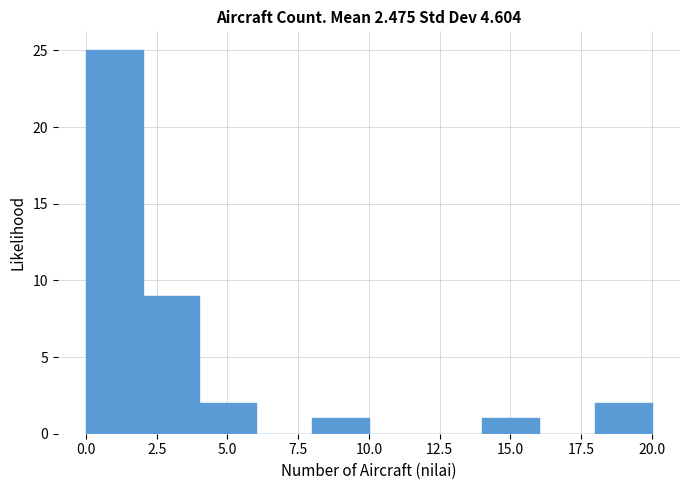

How tall is the bar that spans 2 to 4 on the x-axis? The values are not printed on the chart, so give them approximately, as read against the axis.

9